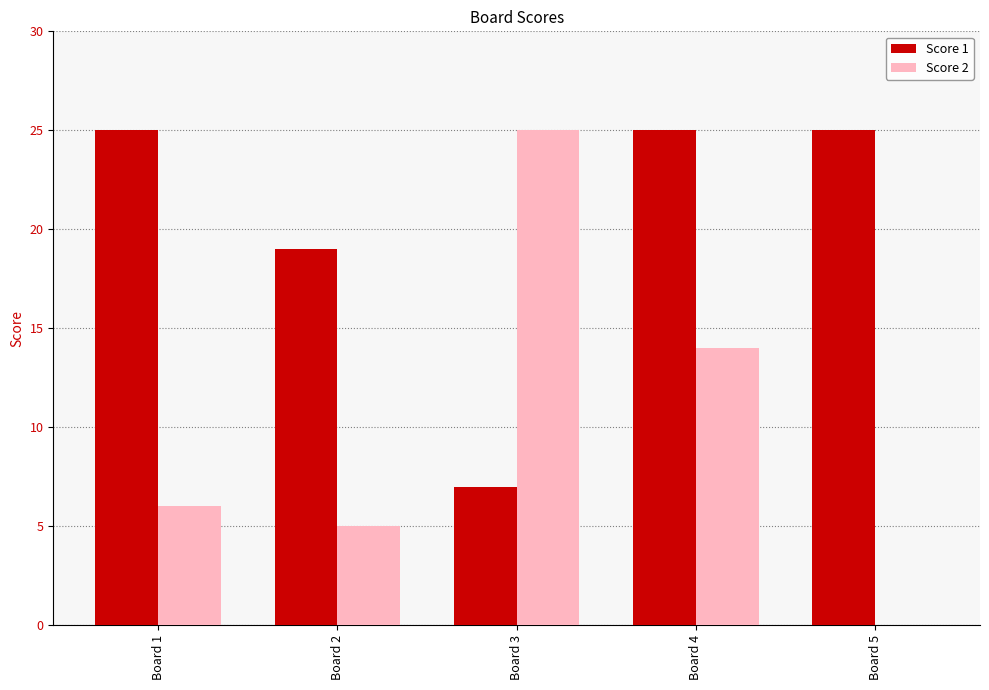

Is the value of Score 2 at Board 1 greater than the value of Score 1 at Board 1?

No